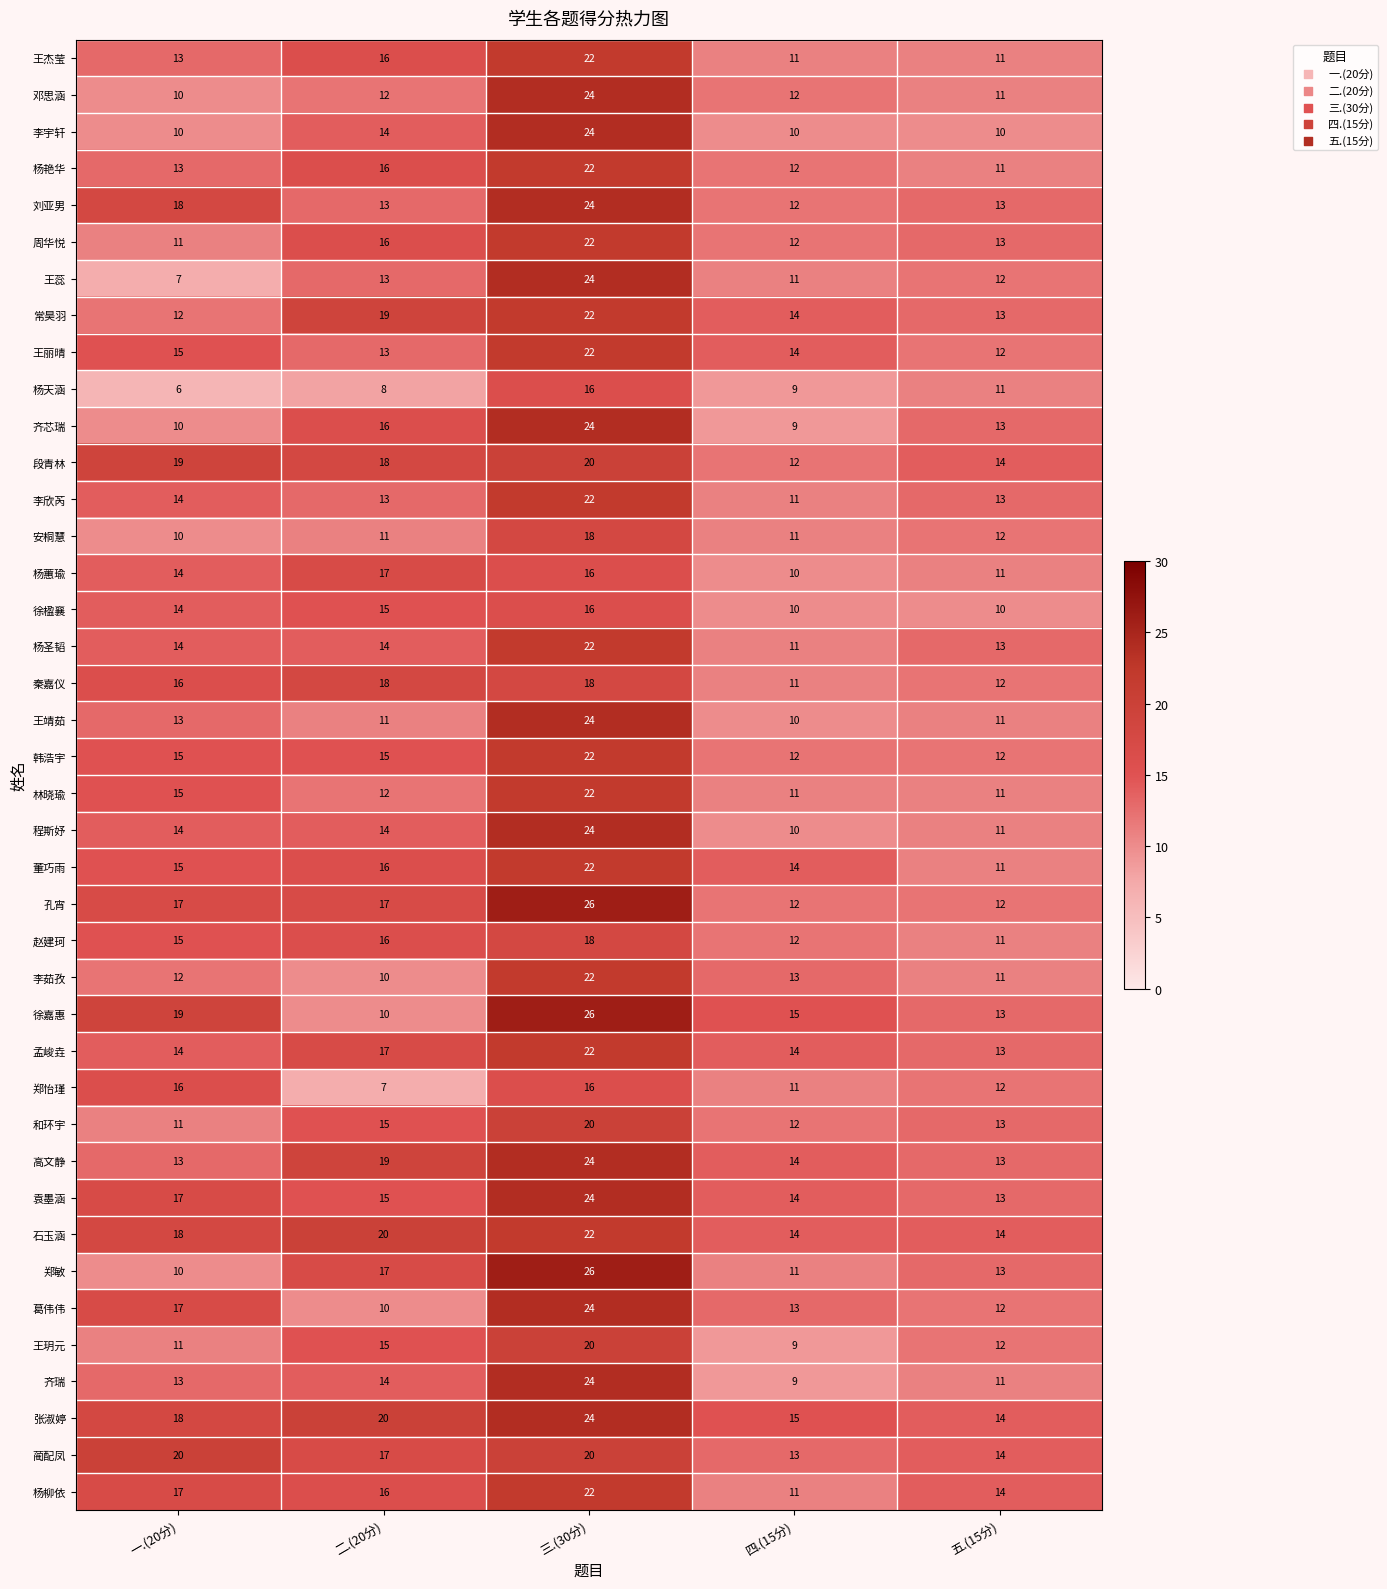

What is the total value across all series at 五.(15分)?

486